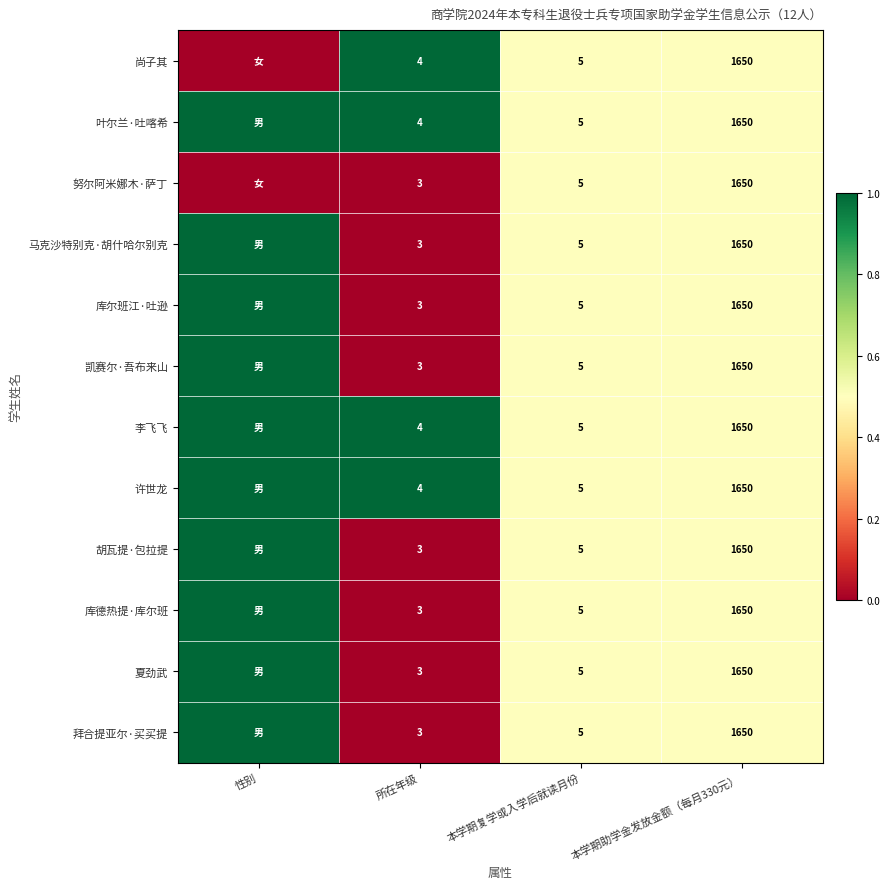

True or false: 拜合提亚尔·买买提 has a value of 5 at 本学期复学或入学后就读月份.

True